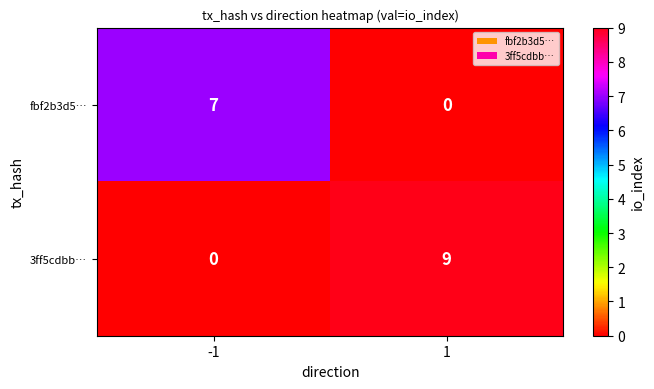

What is the total value across all series at -1?

7